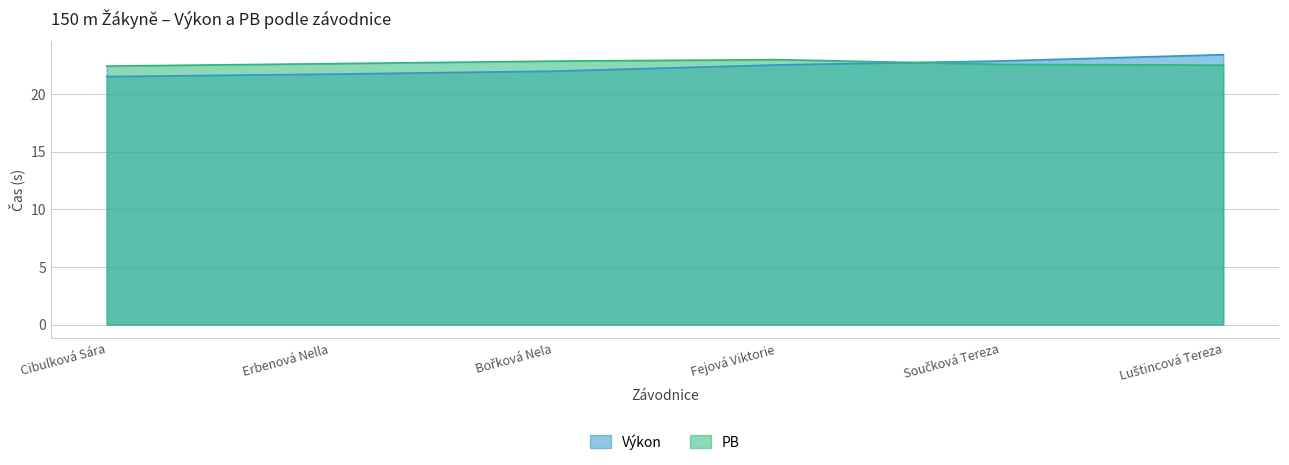

True or false: PB has a value of 22.9 at Bořková Nela.

True